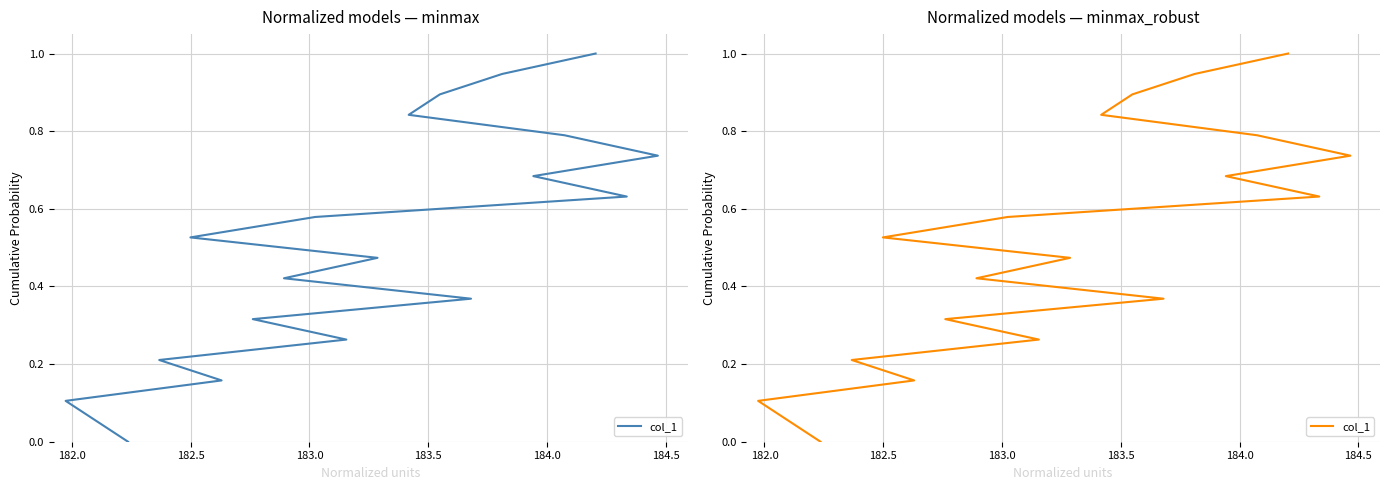

The chart shows a value of 0.2 at 184.5. True or false?

False